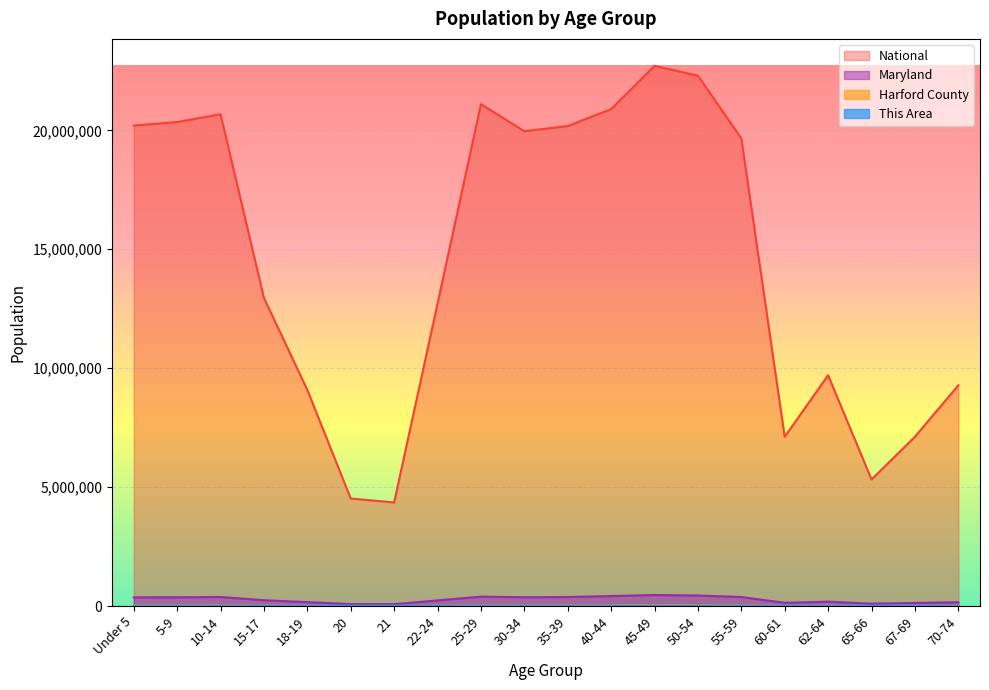

List the labels in order of This Area value, largest first.

45-49, 50-54, 40-44, 55-59, 10-14, 5-9, 35-39, 15-17, Under 5, 25-29, 30-34, 62-64, 70-74, 22-24, 67-69, 60-61, 18-19, 65-66, 20, 21